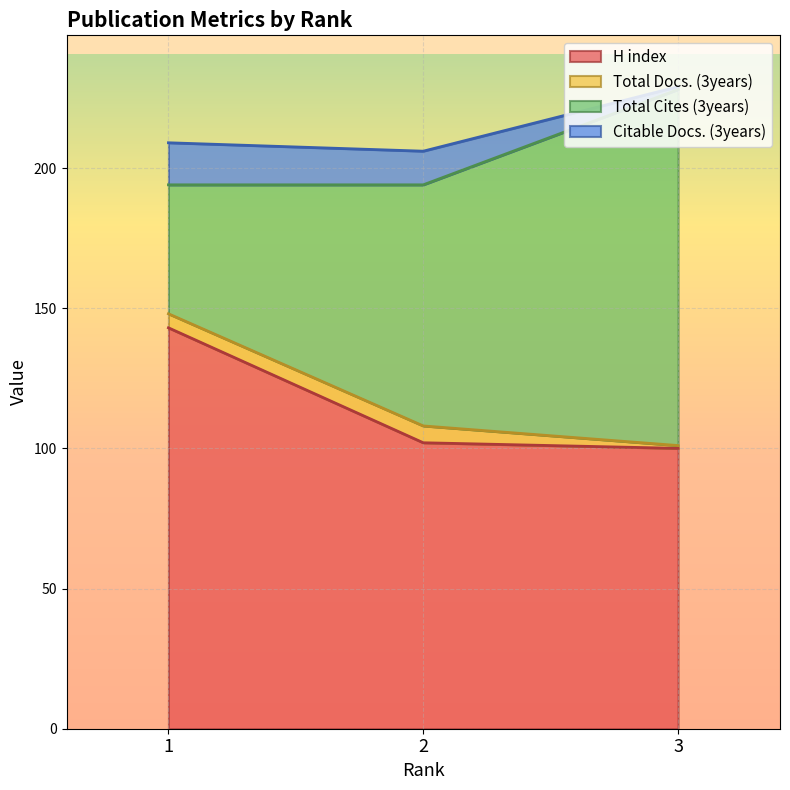

What are all the series names shown in the legend?

H index, Total Docs. (3years), Total Cites (3years), Citable Docs. (3years)